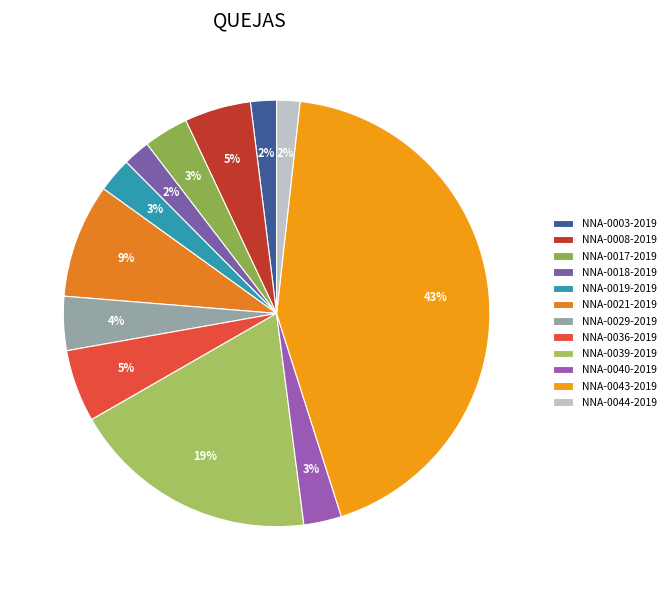

Does any single category account for the majority?

No